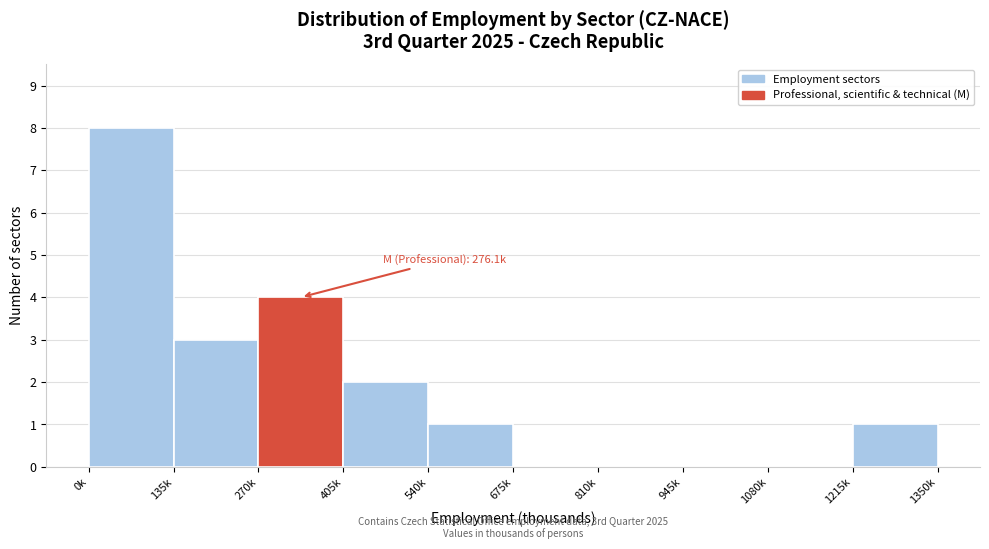

Reading right to left, list all the values displayed in this chart.

1215k=1	1080k=0	945k=0	810k=0	675k=0	540k=1	405k=2	270k=4	135k=3	0k=8